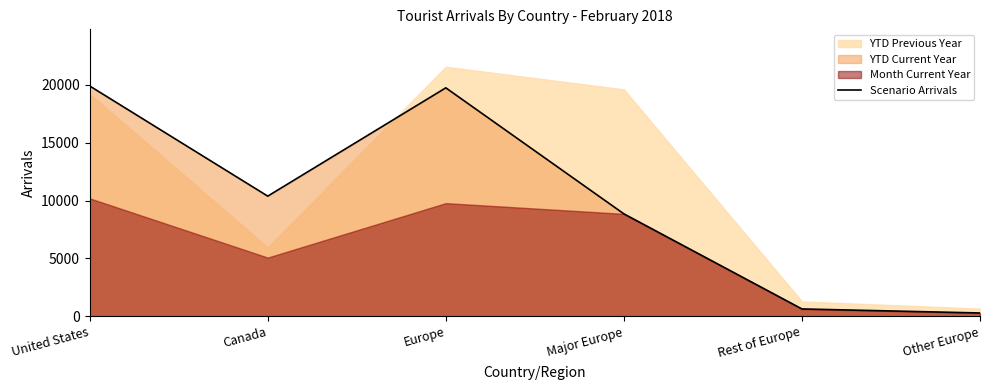

What is the approximate value of Scenario Arrivals at Major Europe?

8859